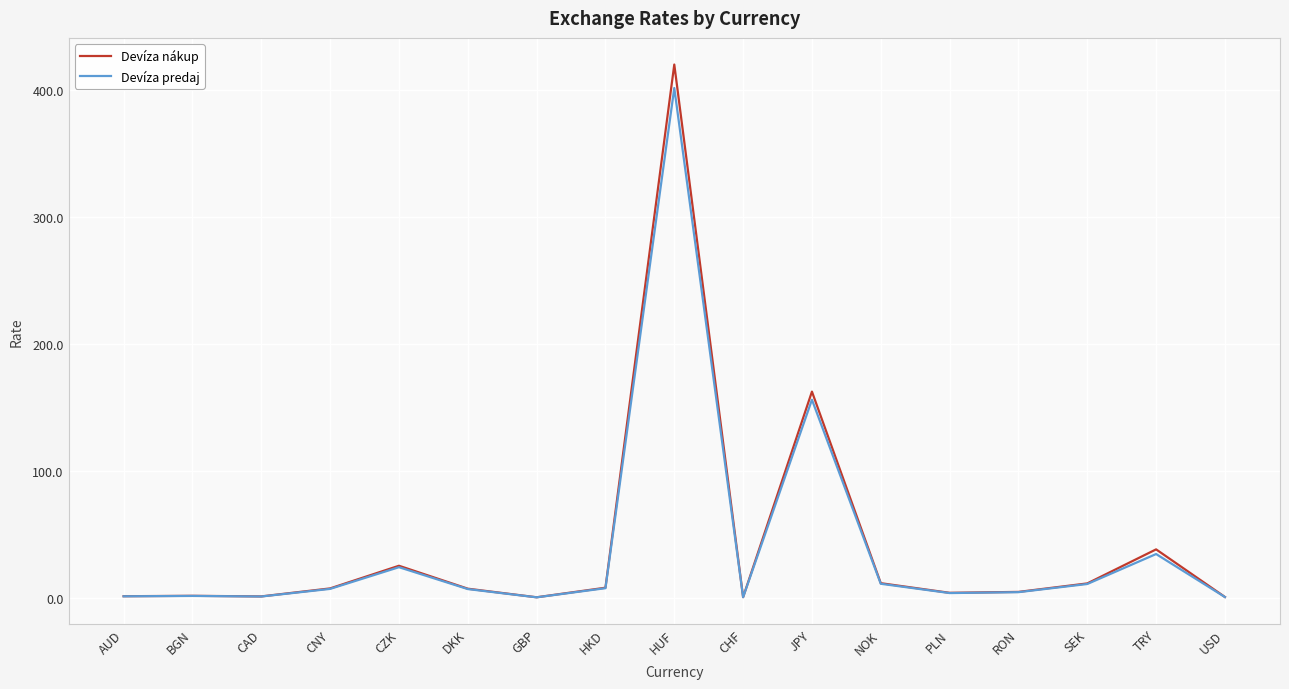

How many distinct data groups are displayed?

2